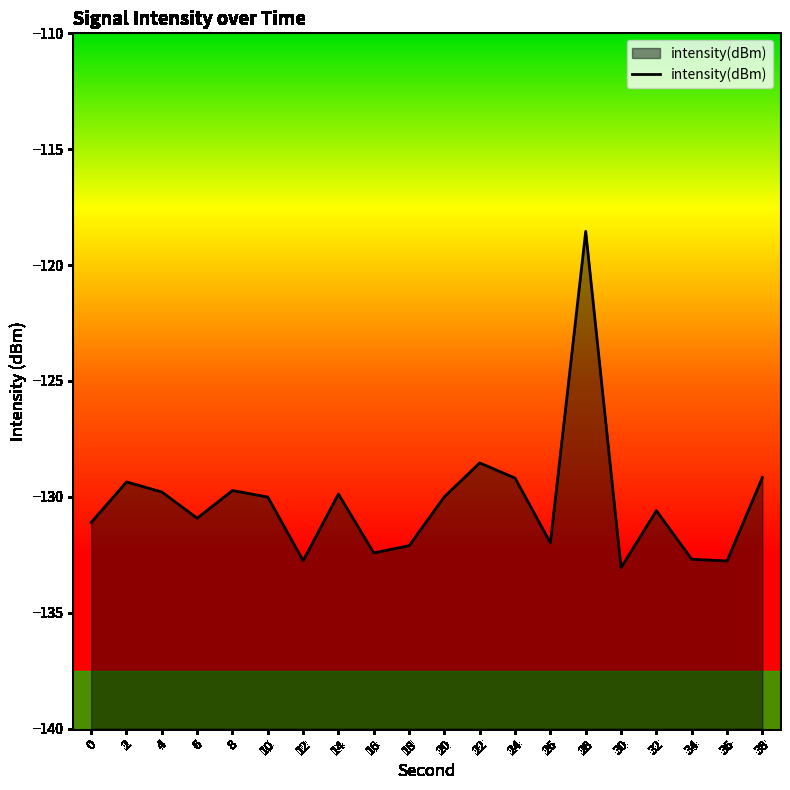

What is the maximum value shown in the chart?

-118.5